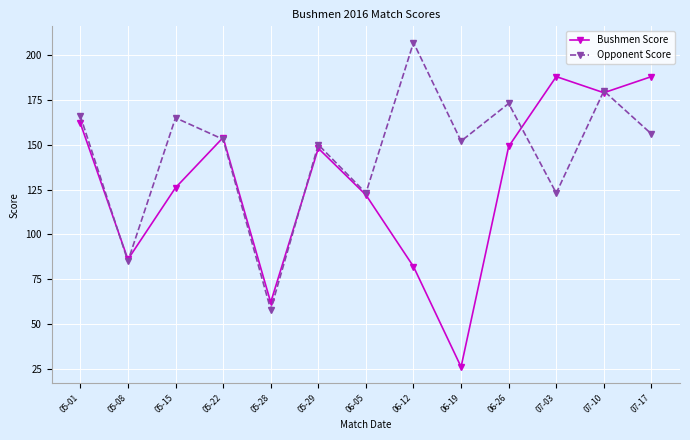

What value does the Bushmen Score series have at 05-01, to the nearest 5?

160